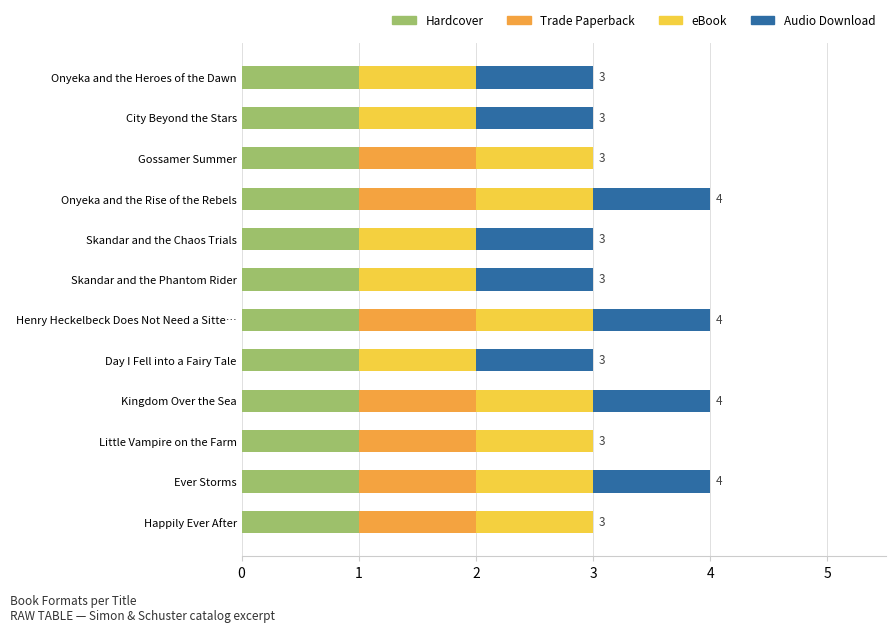

What is the total value across all series at Onyeka and the Heroes of the Dawn?

3